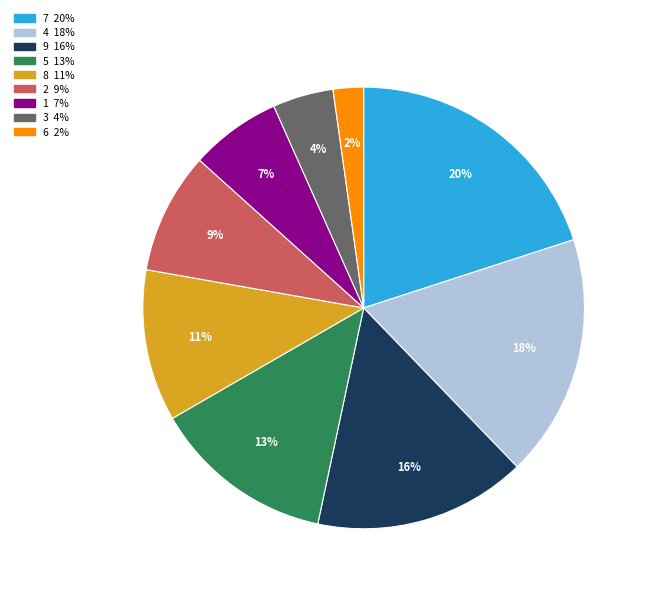

Is there a majority slice in this chart?

No